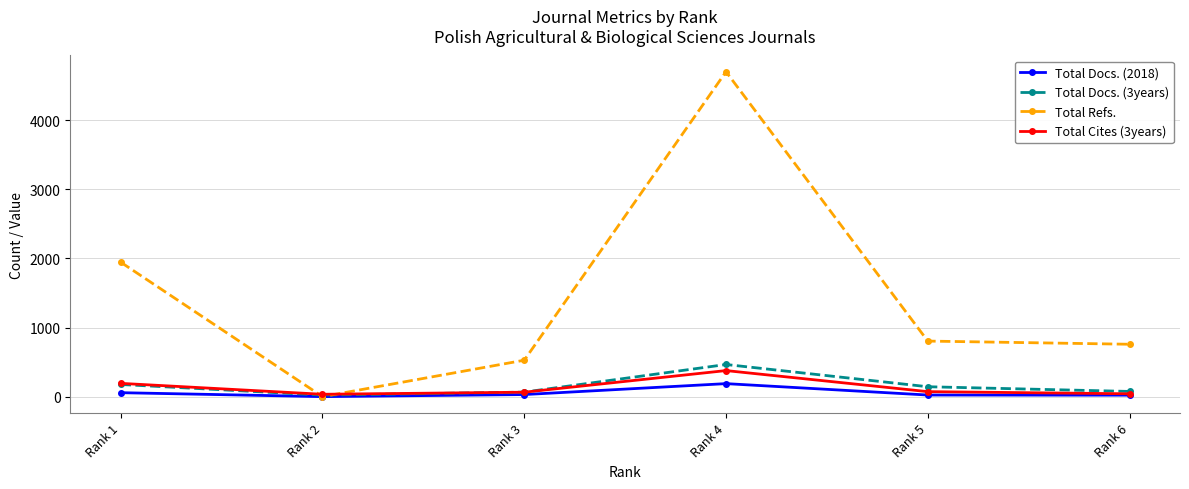

True or false: Total Docs. (3years) has more than 1 points higher than both neighbors.

False